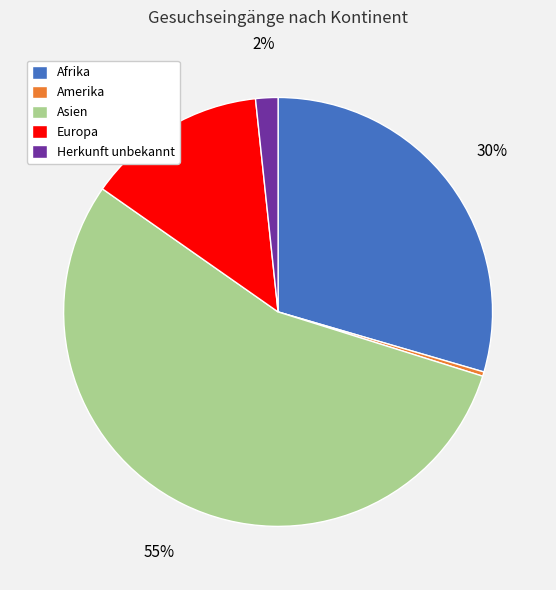

What is the smallest slice in the pie chart?

Amerika